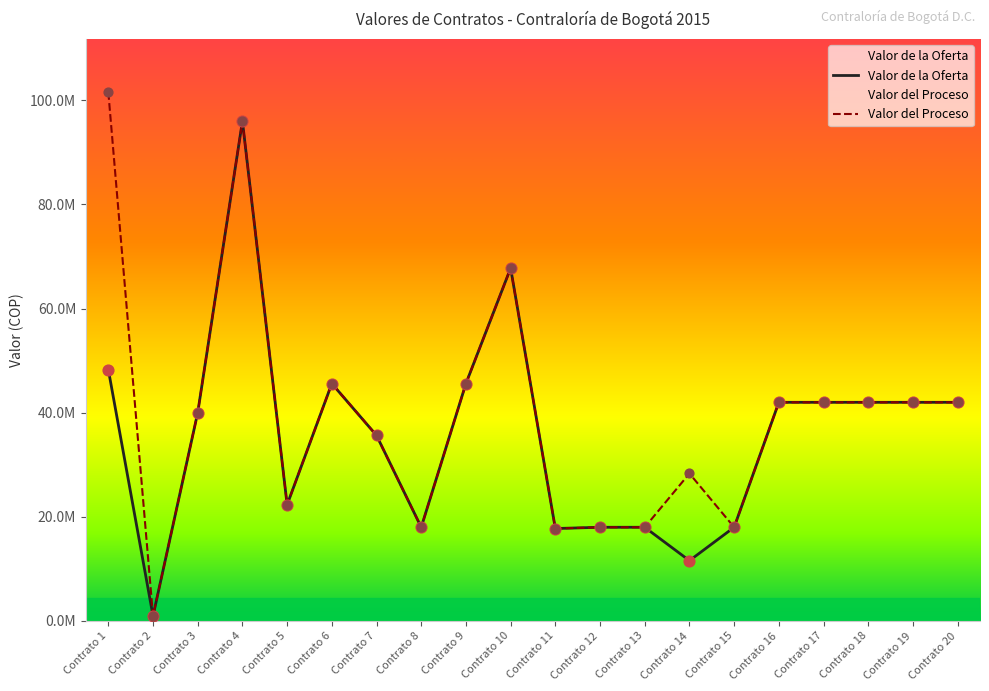

Which series contains the lowest Y value?

Valor de la Oferta